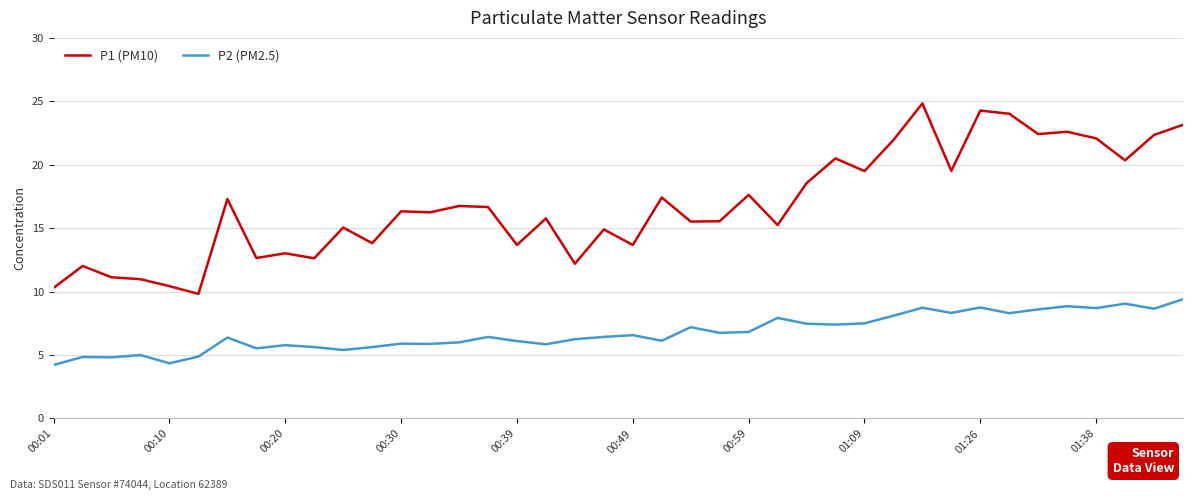

Which series has the largest total across all categories?

P1 (PM10)